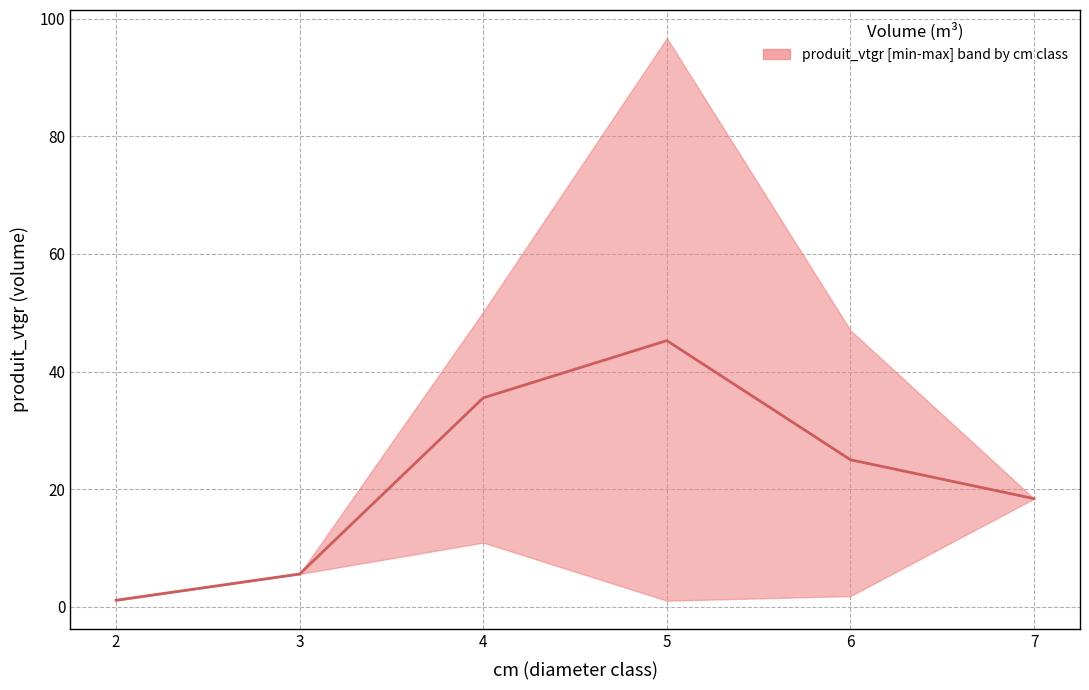

How many lines are shown in the chart?

1